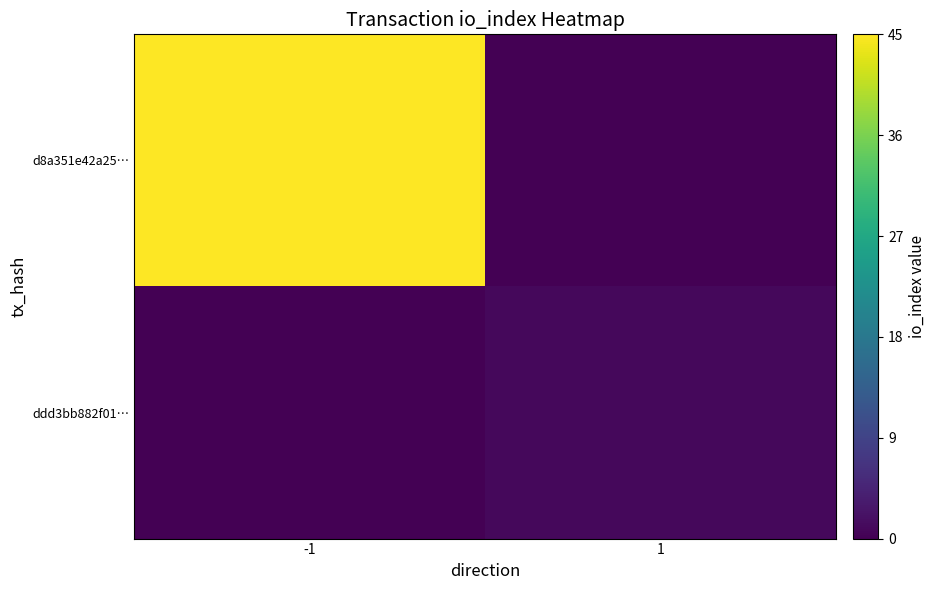

Reading right to left, extract all data points from this chart.

d8a351e42a25…: 1=0	-1=45
ddd3bb882f01…: 1=1	-1=0